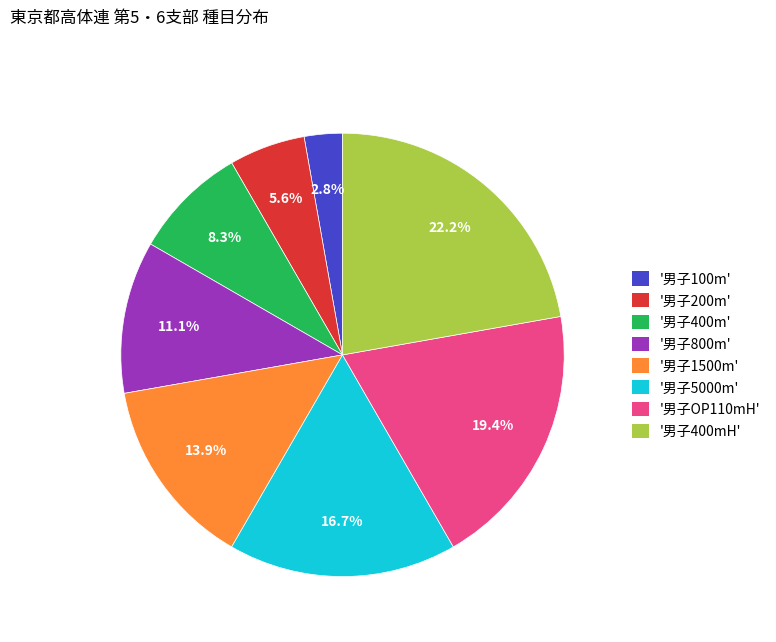

Count the number of slices in the pie.

8